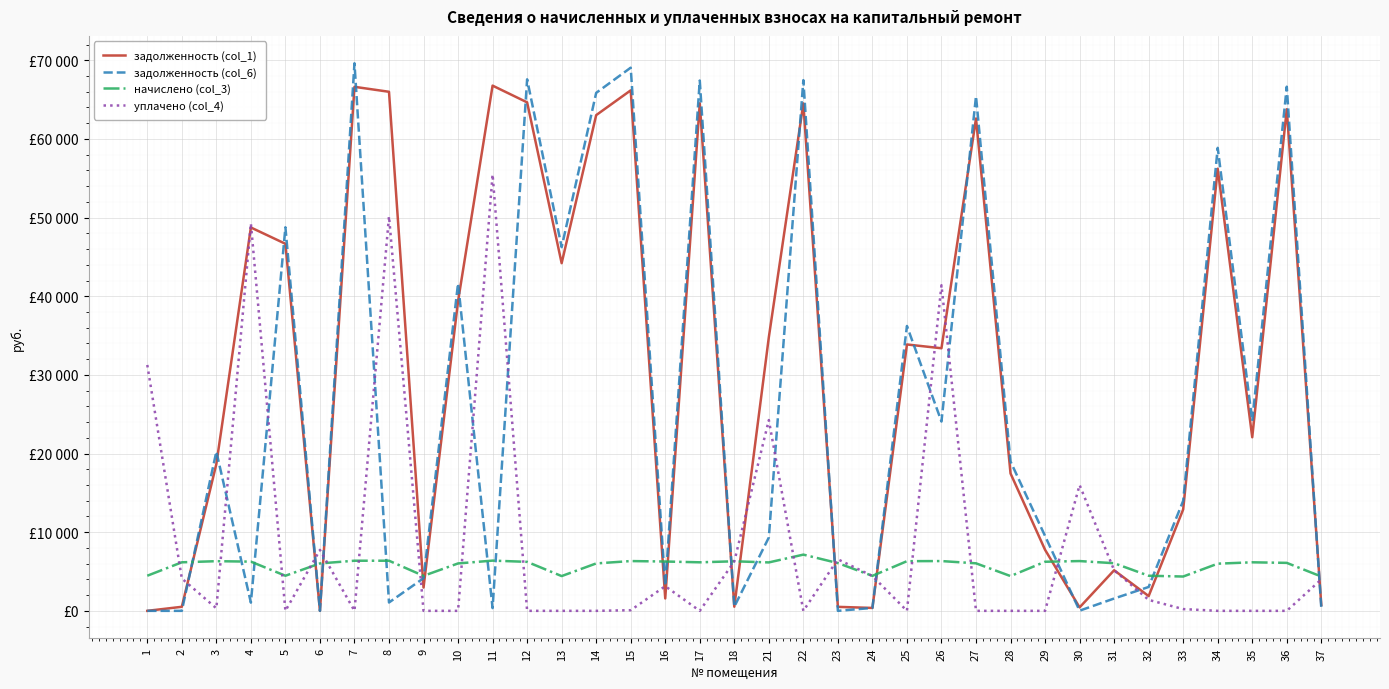

Does the chart have visible grid lines?

Yes